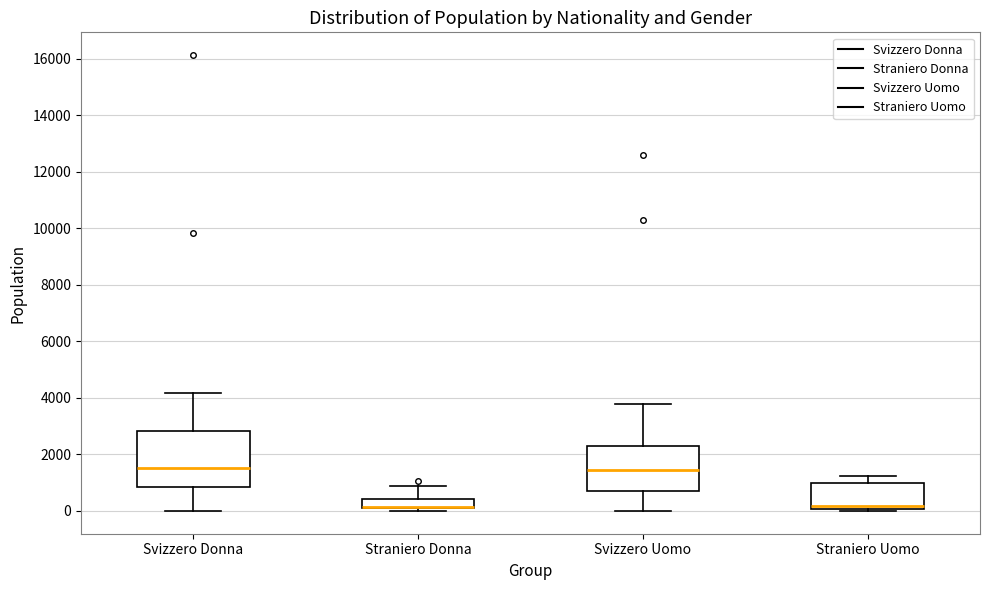

Which box is the tallest, from its lower edge to its upper edge?

Svizzero Donna